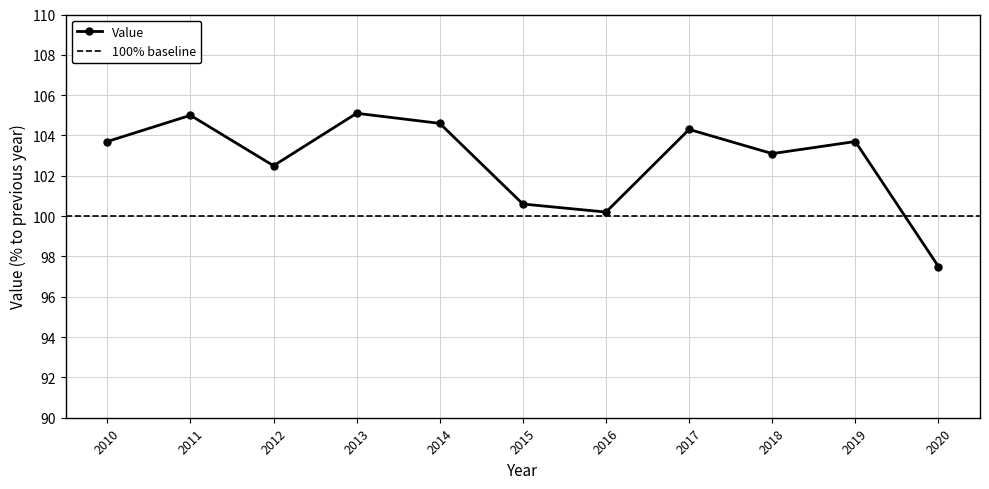

The value at 2011 is 105.0. True or false?

True